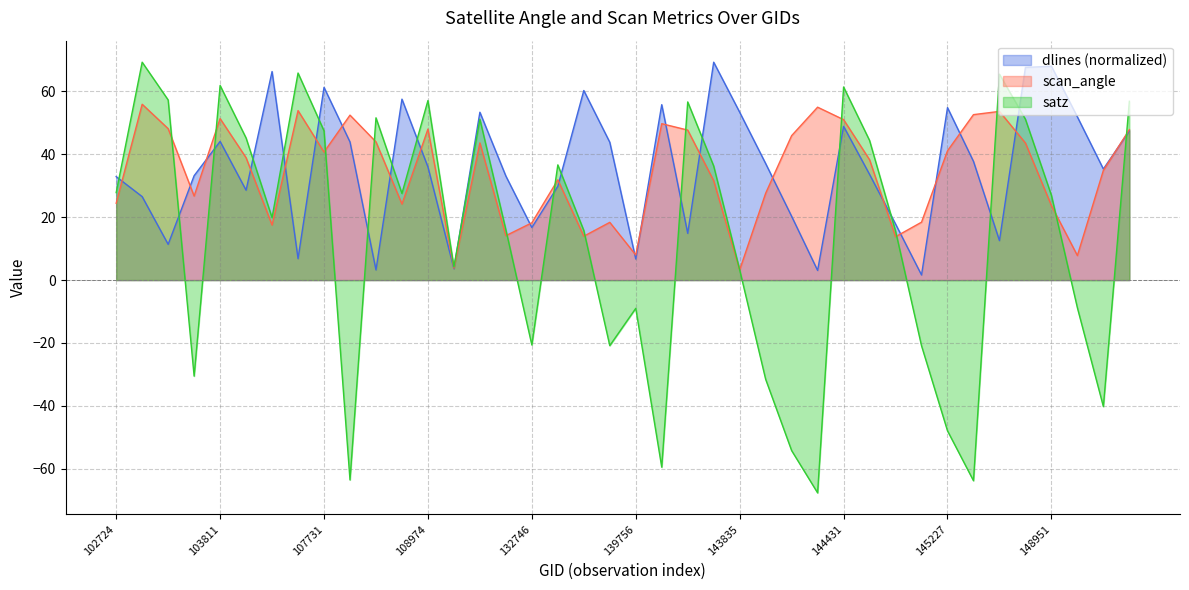

At which label does satz reach its peak?

103092